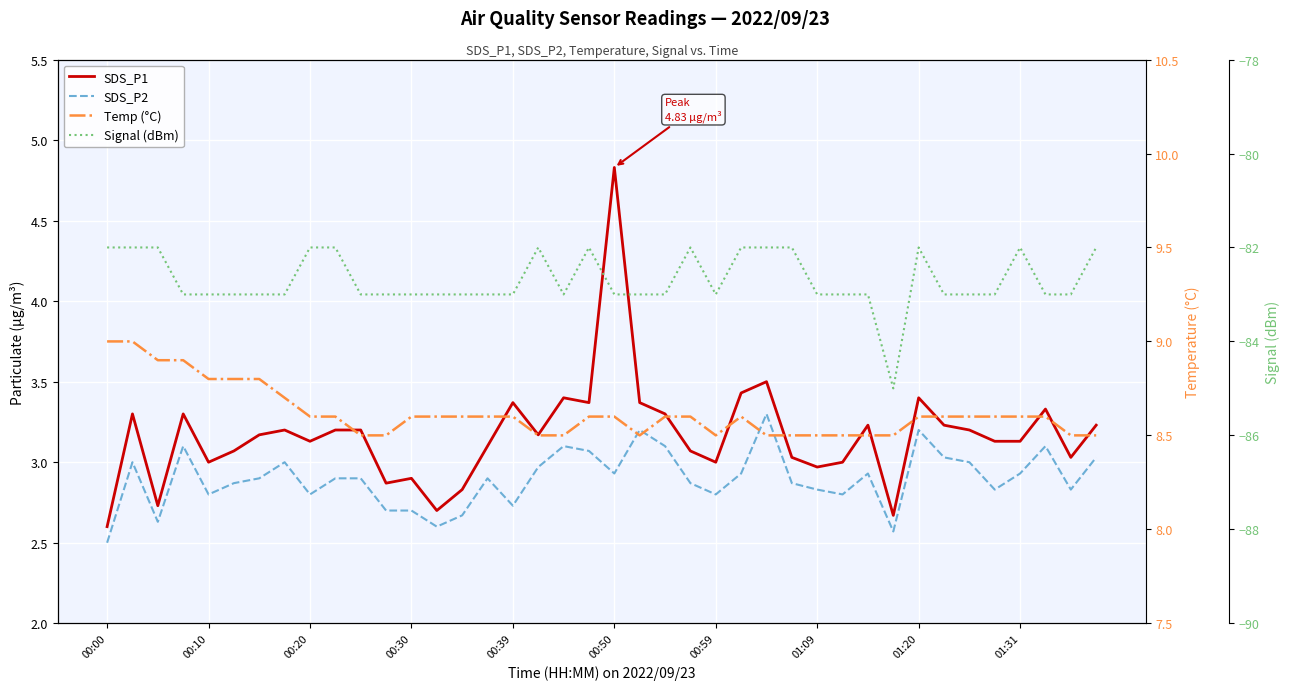

True or false: Signal (dBm) has more than 1 points higher than both neighbors.

True